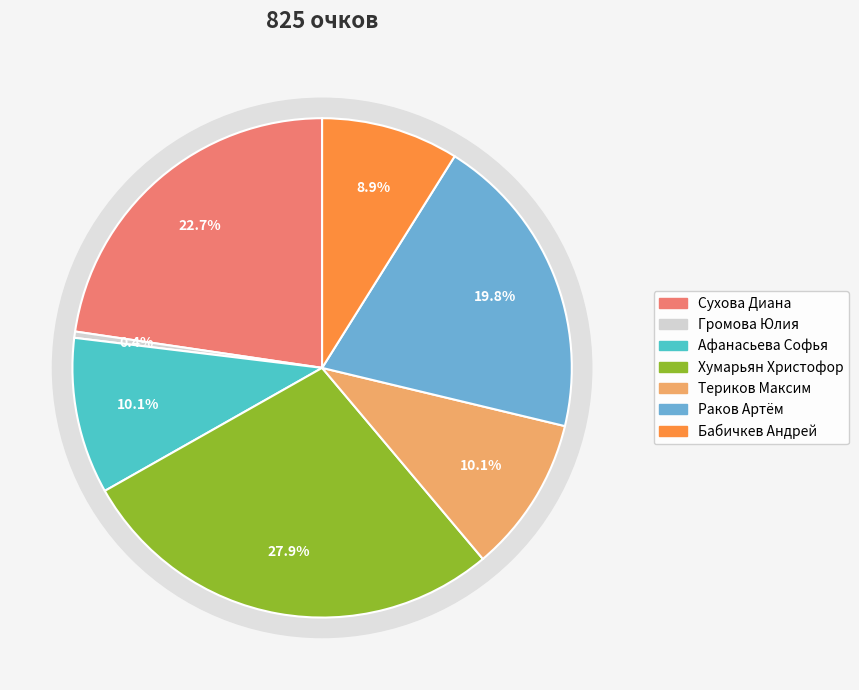

How many segments does this pie chart have?

7